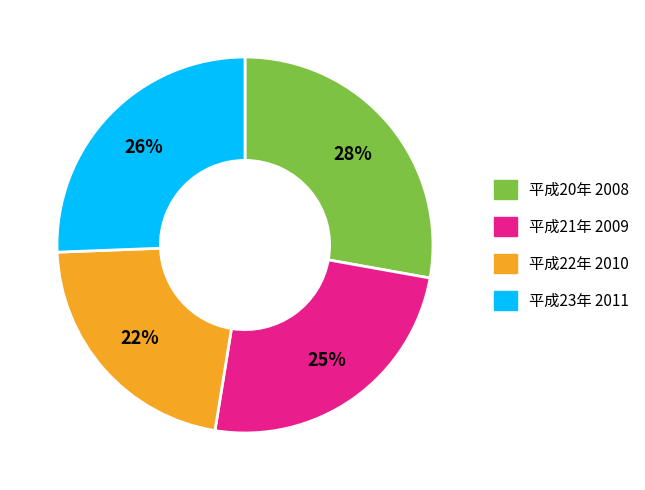

Is it true that 平成20年 2008 is 38% of the pie?

False